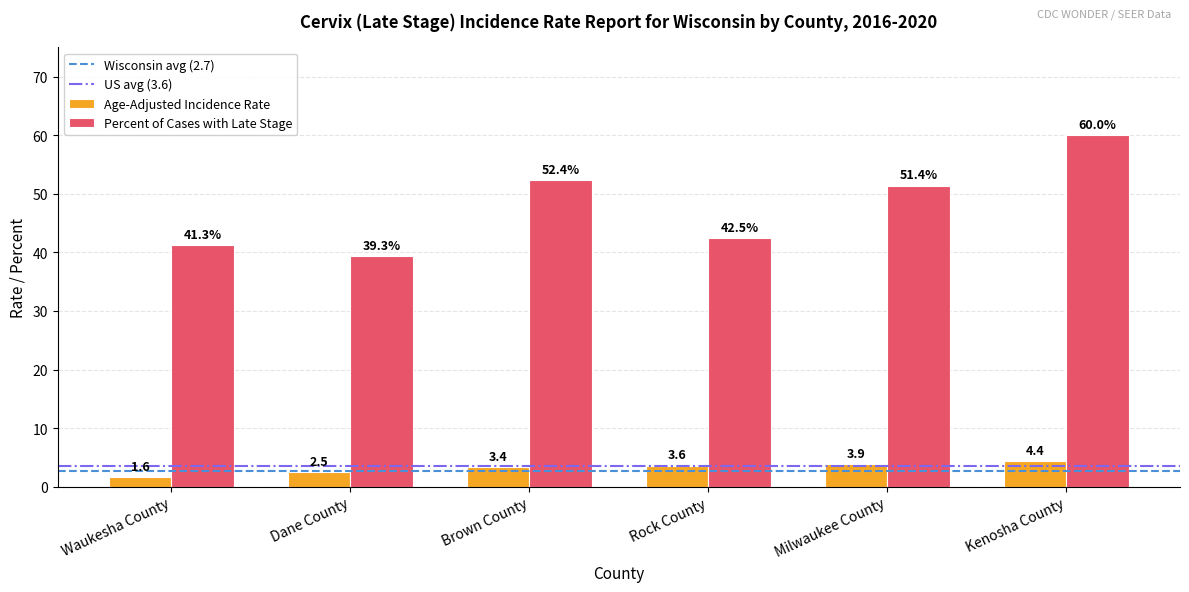

What is the maximum value for Age-Adjusted Incidence Rate?

4.4